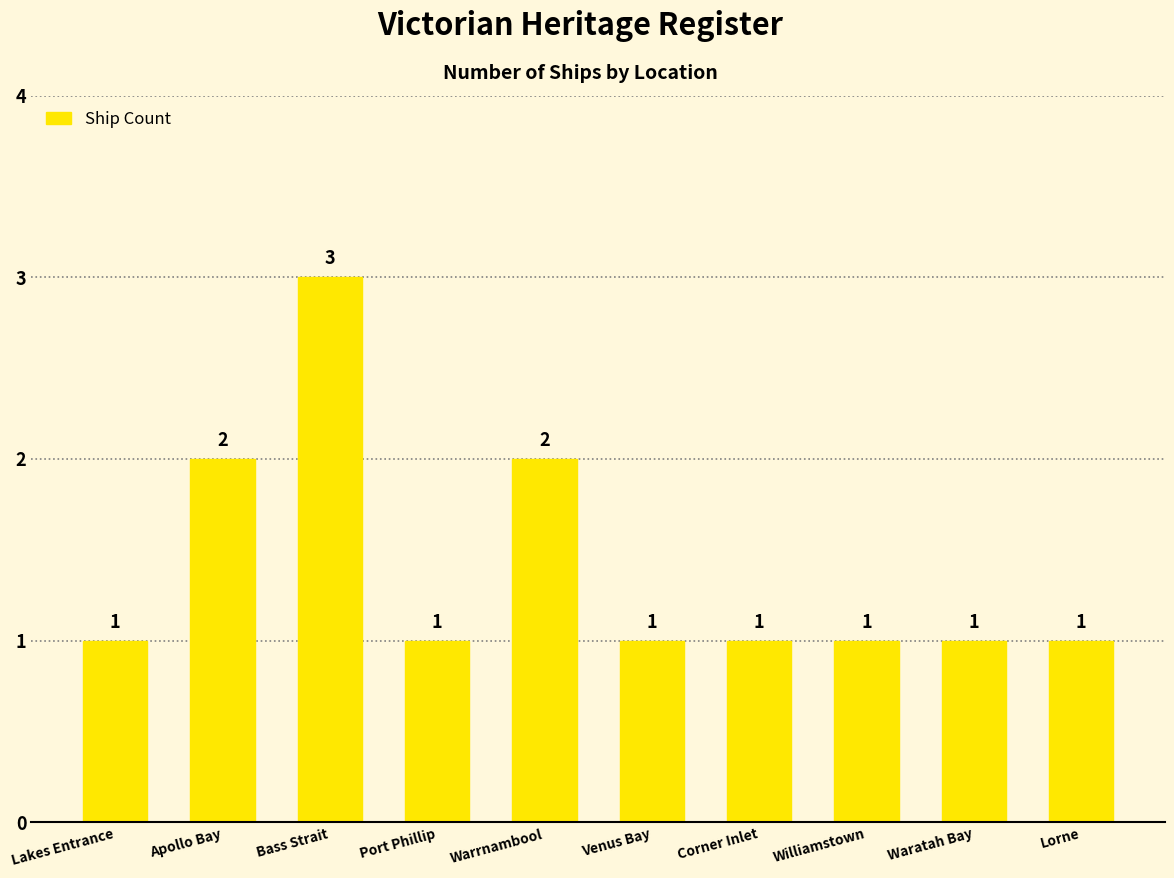

Are the bars grouped side by side (vs. stacked)?

No